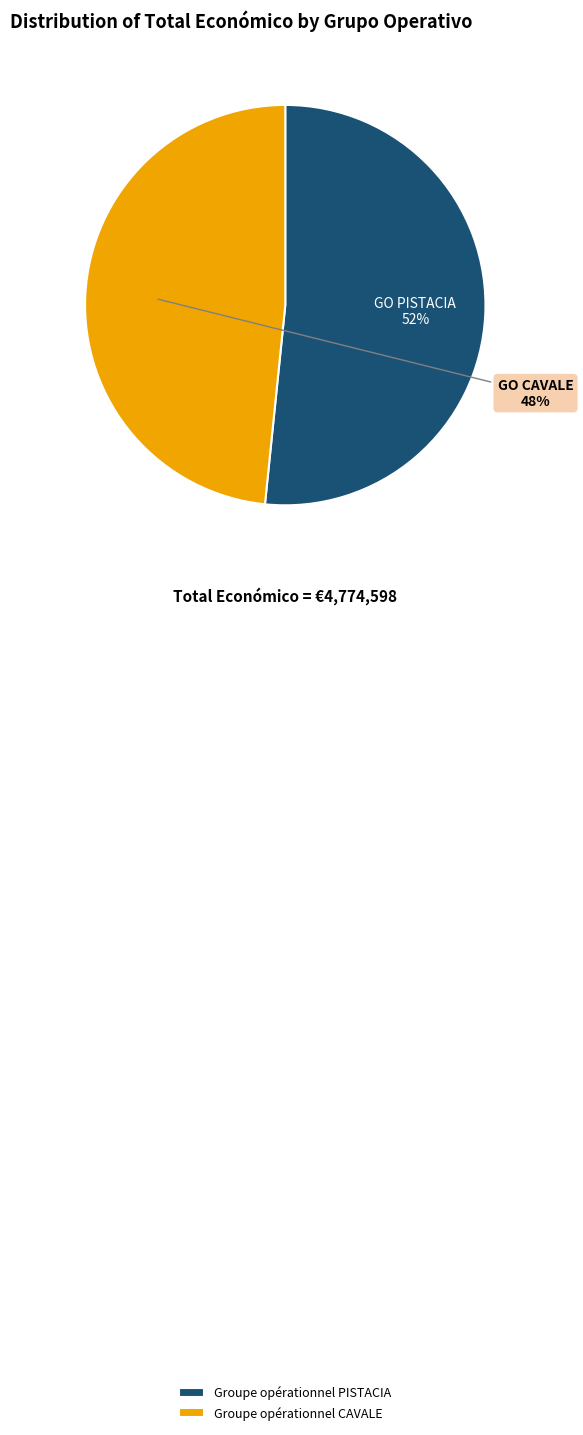

Count the number of slices in the pie.

2